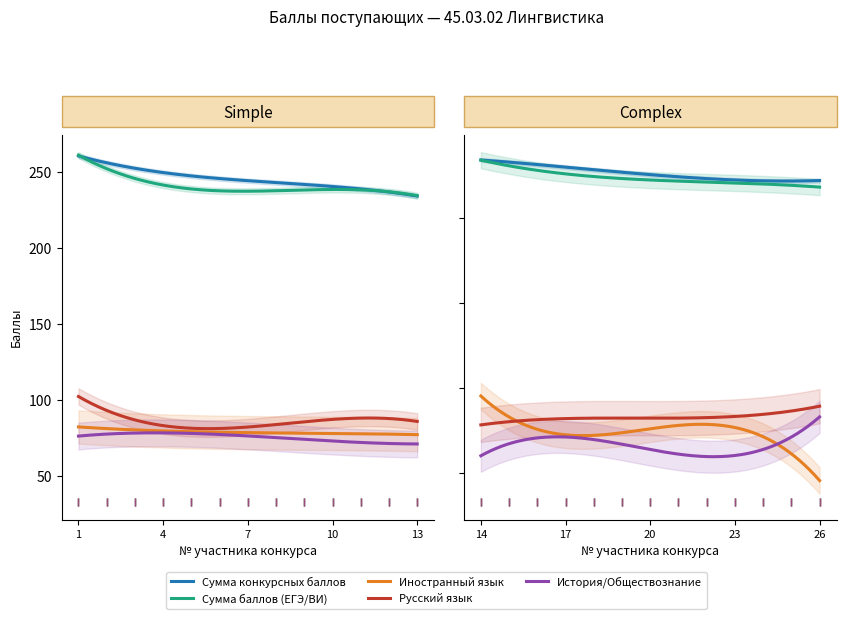

The Сумма баллов (ЕГЭ/ВИ) series shows 385 at 26. True or false?

False